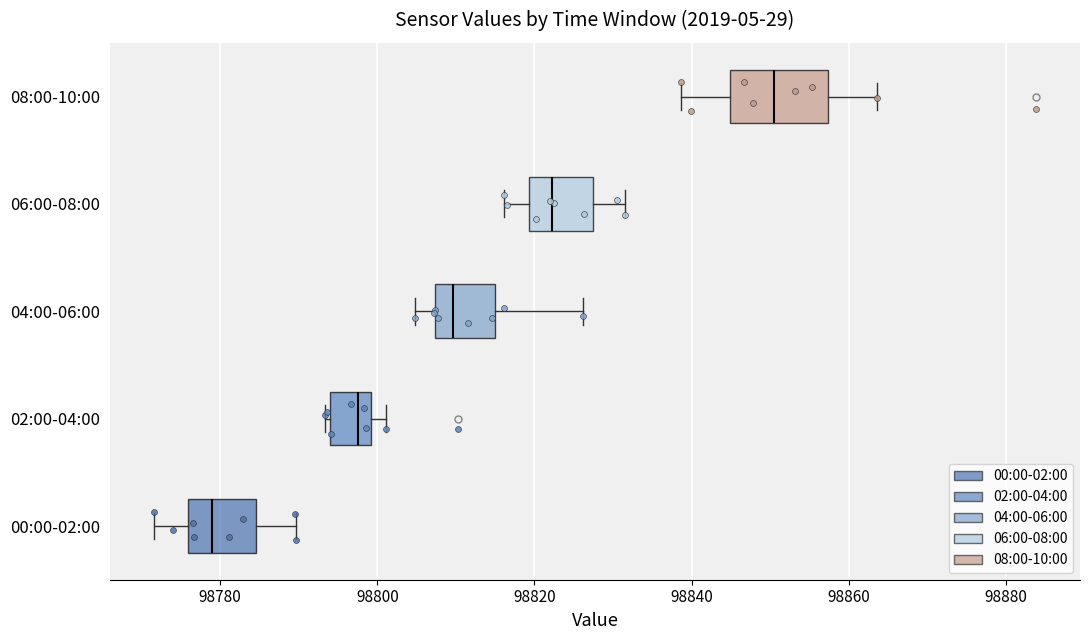

Which box is the widest, from its left edge to its right edge?

08:00-10:00